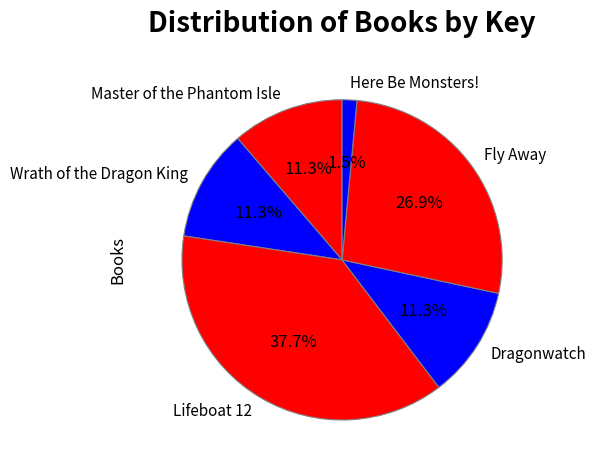

Approximately how many times larger is the value at Dragonwatch compared to Fly Away?

0.4